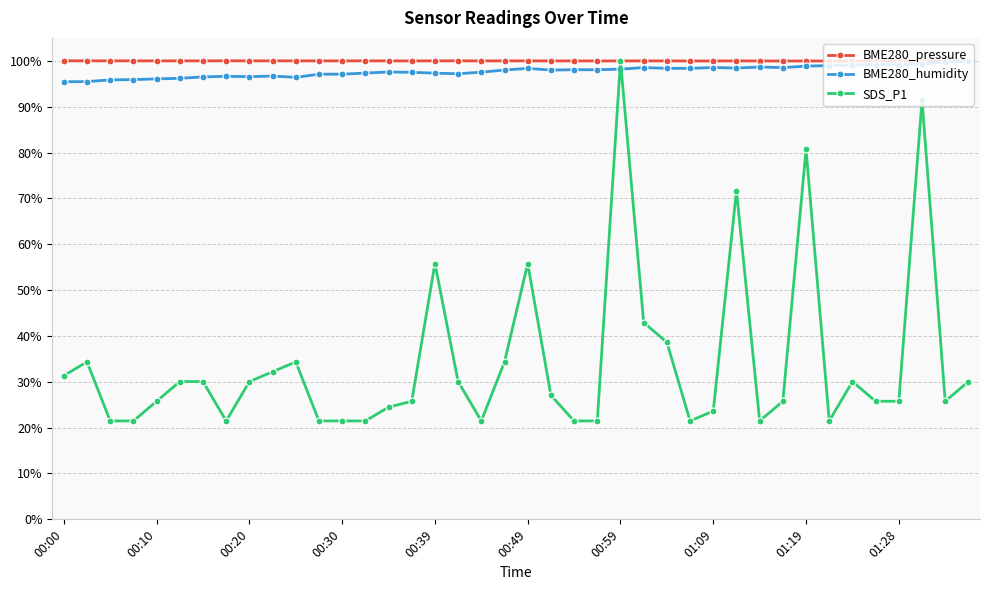

True or false: SDS_P1 has more than 0 points higher than both neighbors.

True